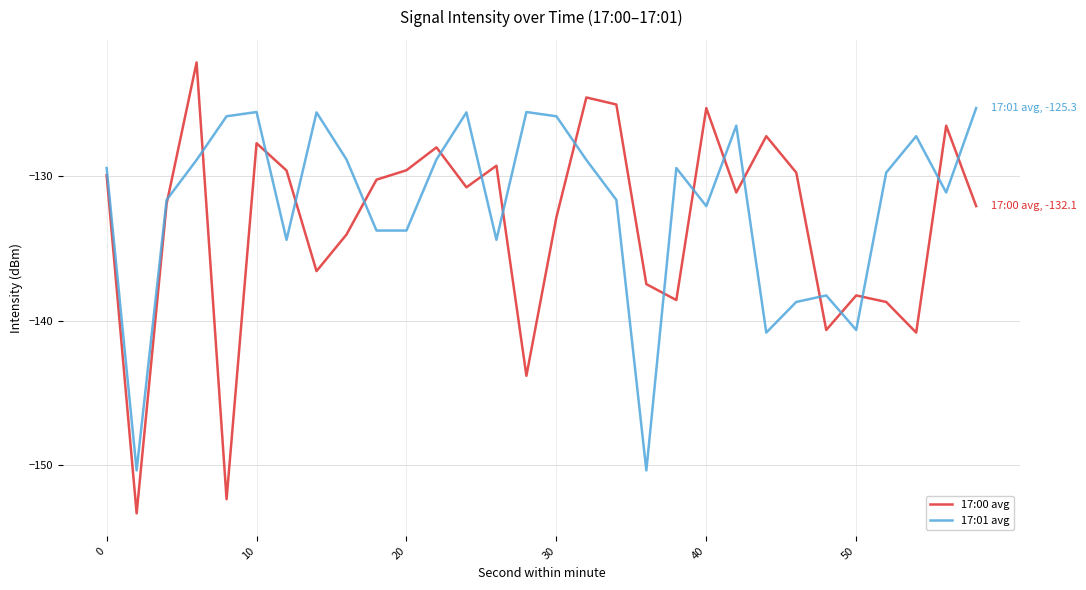

Which series has the widest spread of values?

17:00 avg